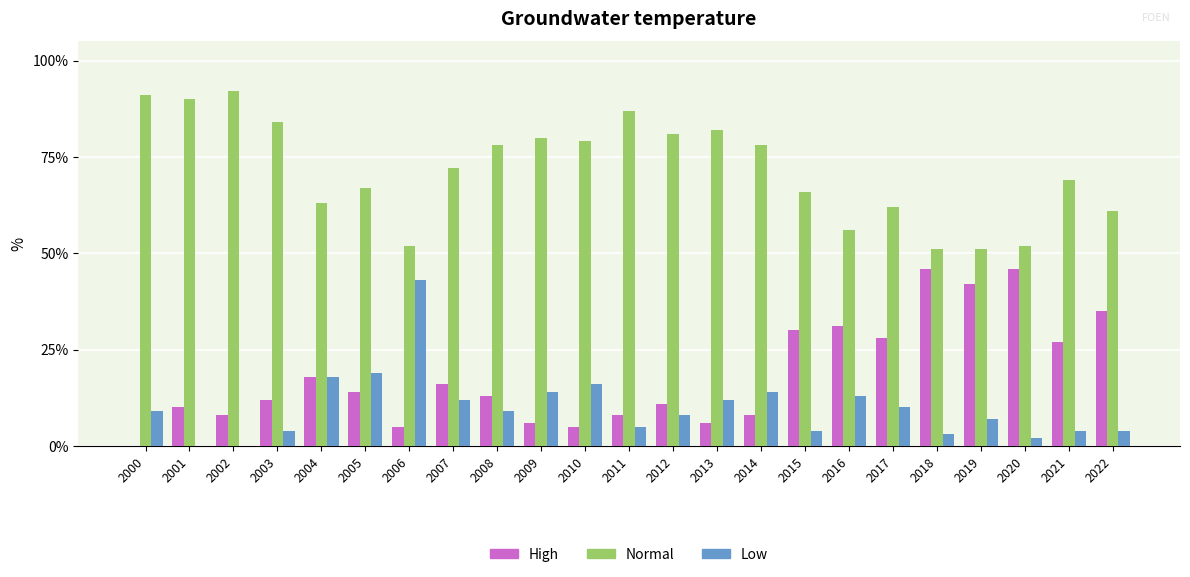

What is the approximate value of High at 2017?

28